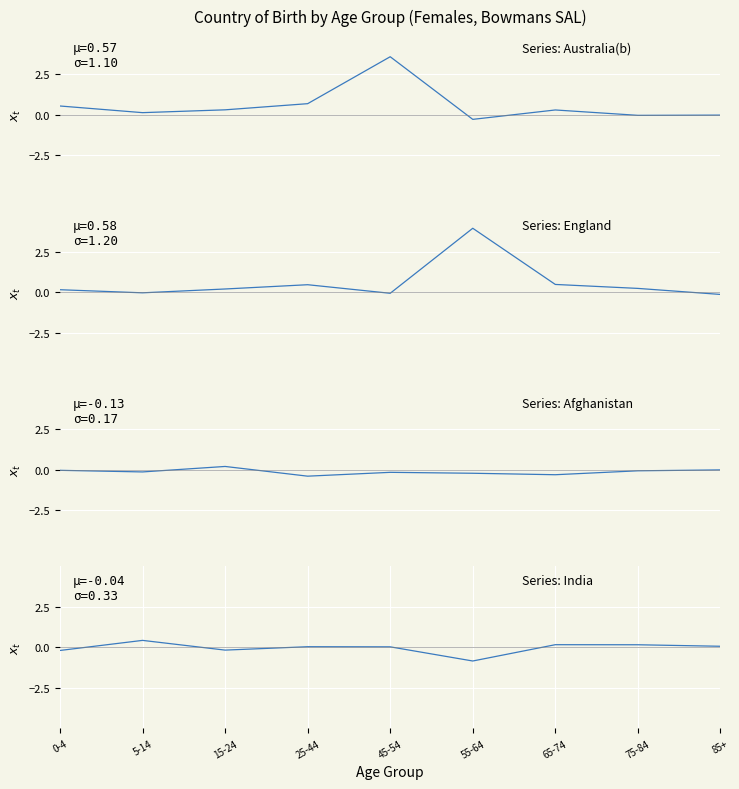

How many values in Afghanistan are above zero?

1